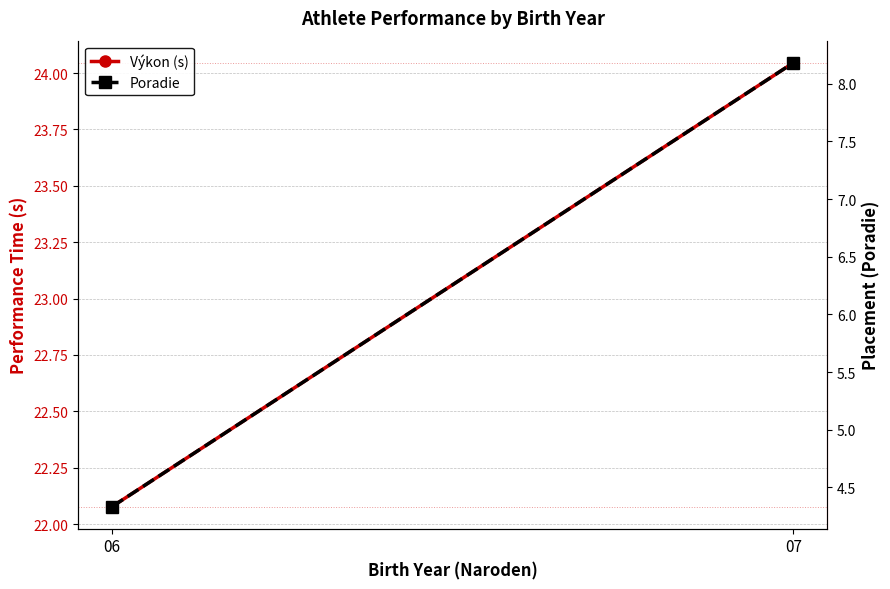

List the series in order of their overall mean, lowest first.

Poradie, Výkon (s)